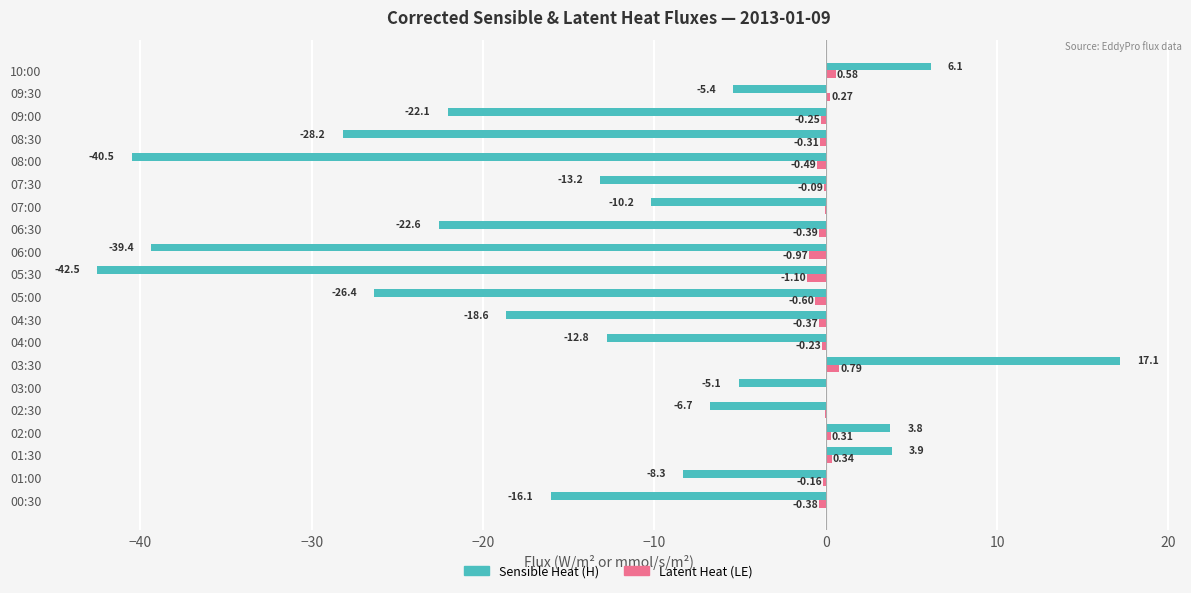

Which series has the largest total across all categories?

Latent Heat (LE)